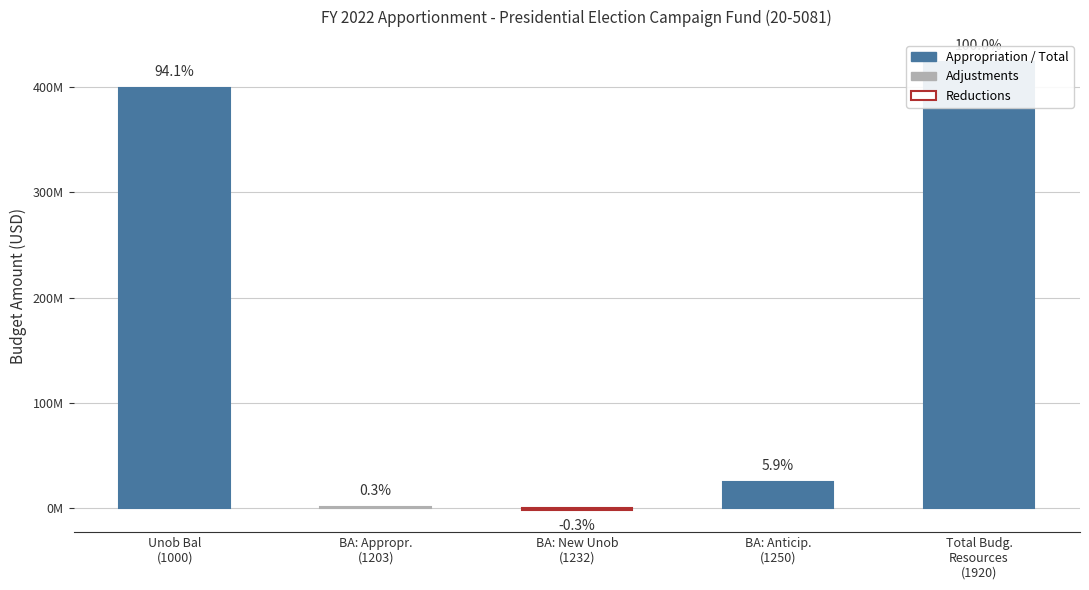

Is it true that the value at Total Budg.
Resources
(1920) is 263744784?

False